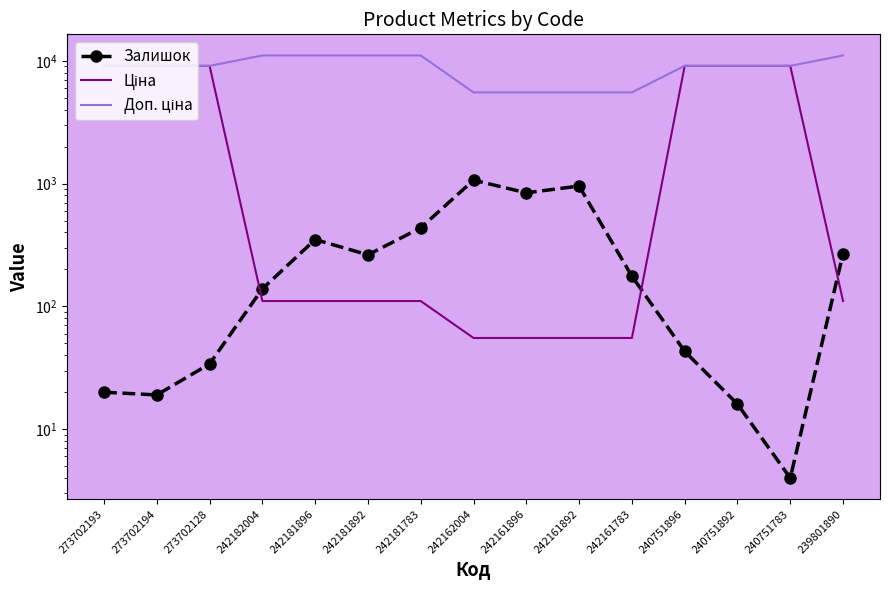

Is it true that Доп. ціна equals 6567.1 at 239801890?

False